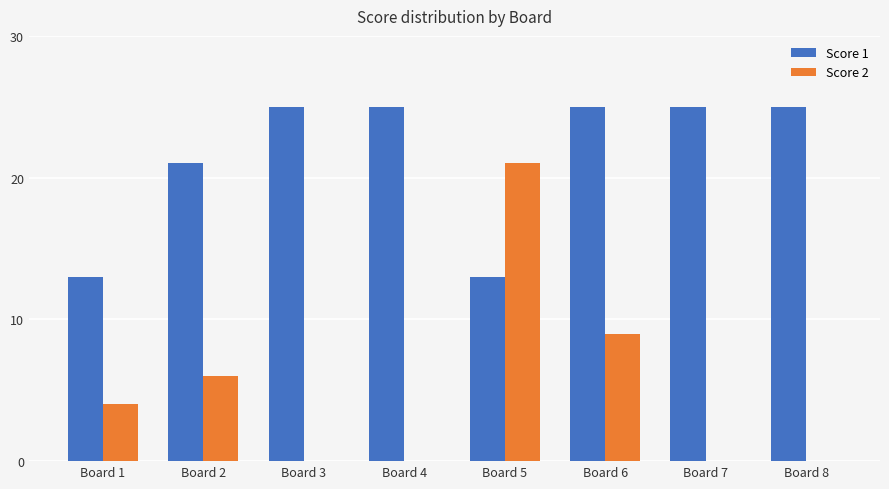

Count the Score 1 values in the range 21 to 25.

6